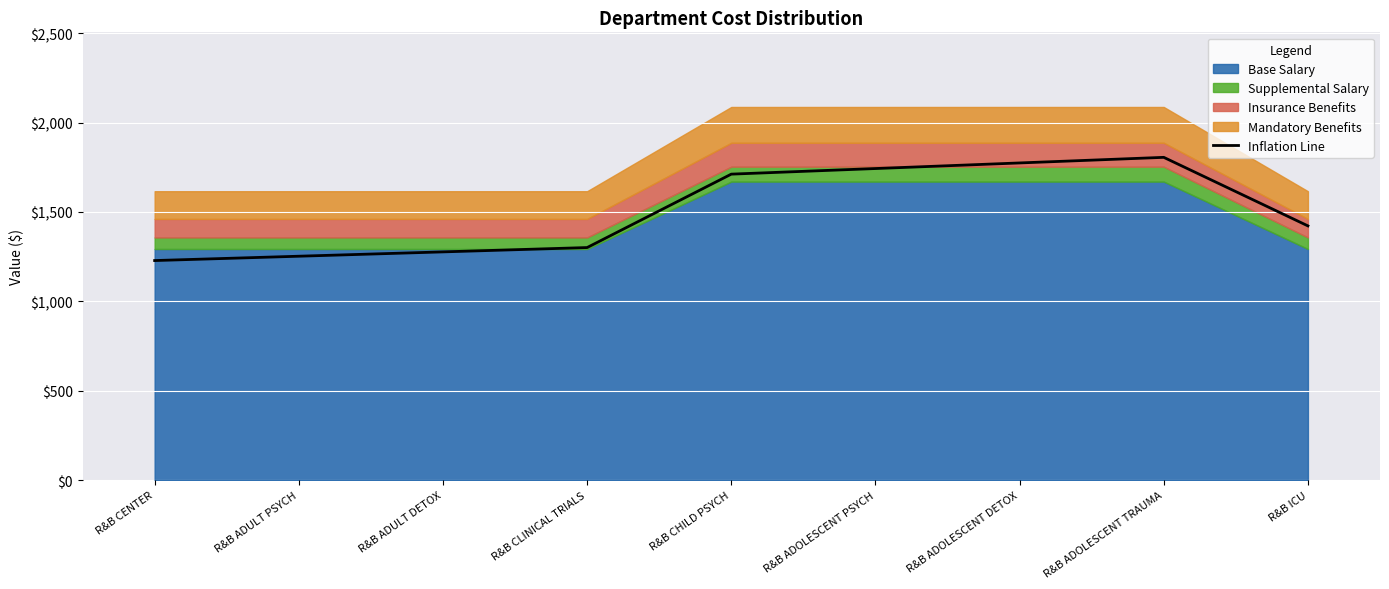

List the labels in order of value, smallest first.

R&B CENTER, R&B ADULT PSYCH, R&B ADULT DETOX, R&B CLINICAL TRIALS, R&B ICU, R&B CHILD PSYCH, R&B ADOLESCENT PSYCH, R&B ADOLESCENT DETOX, R&B ADOLESCENT TRAUMA